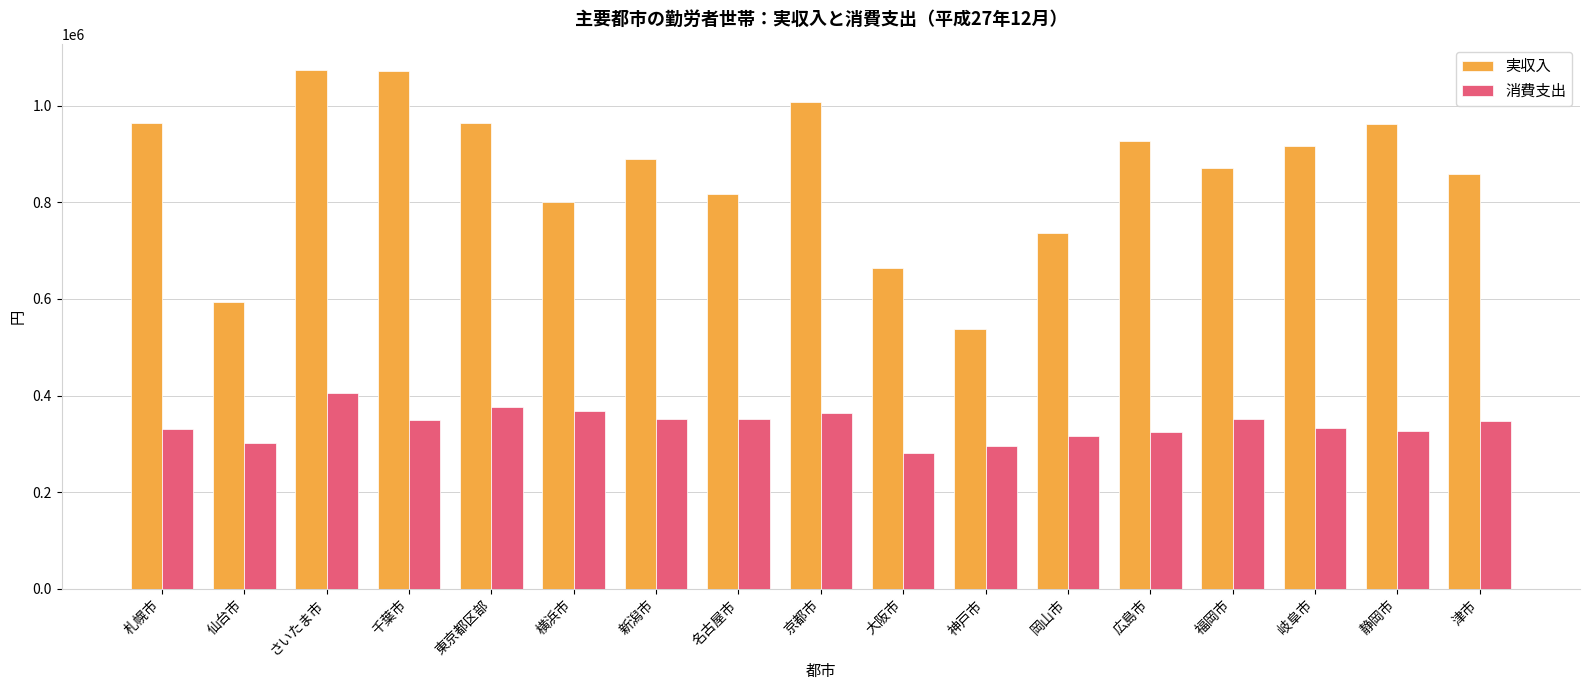

Which series has the widest spread of values?

実収入